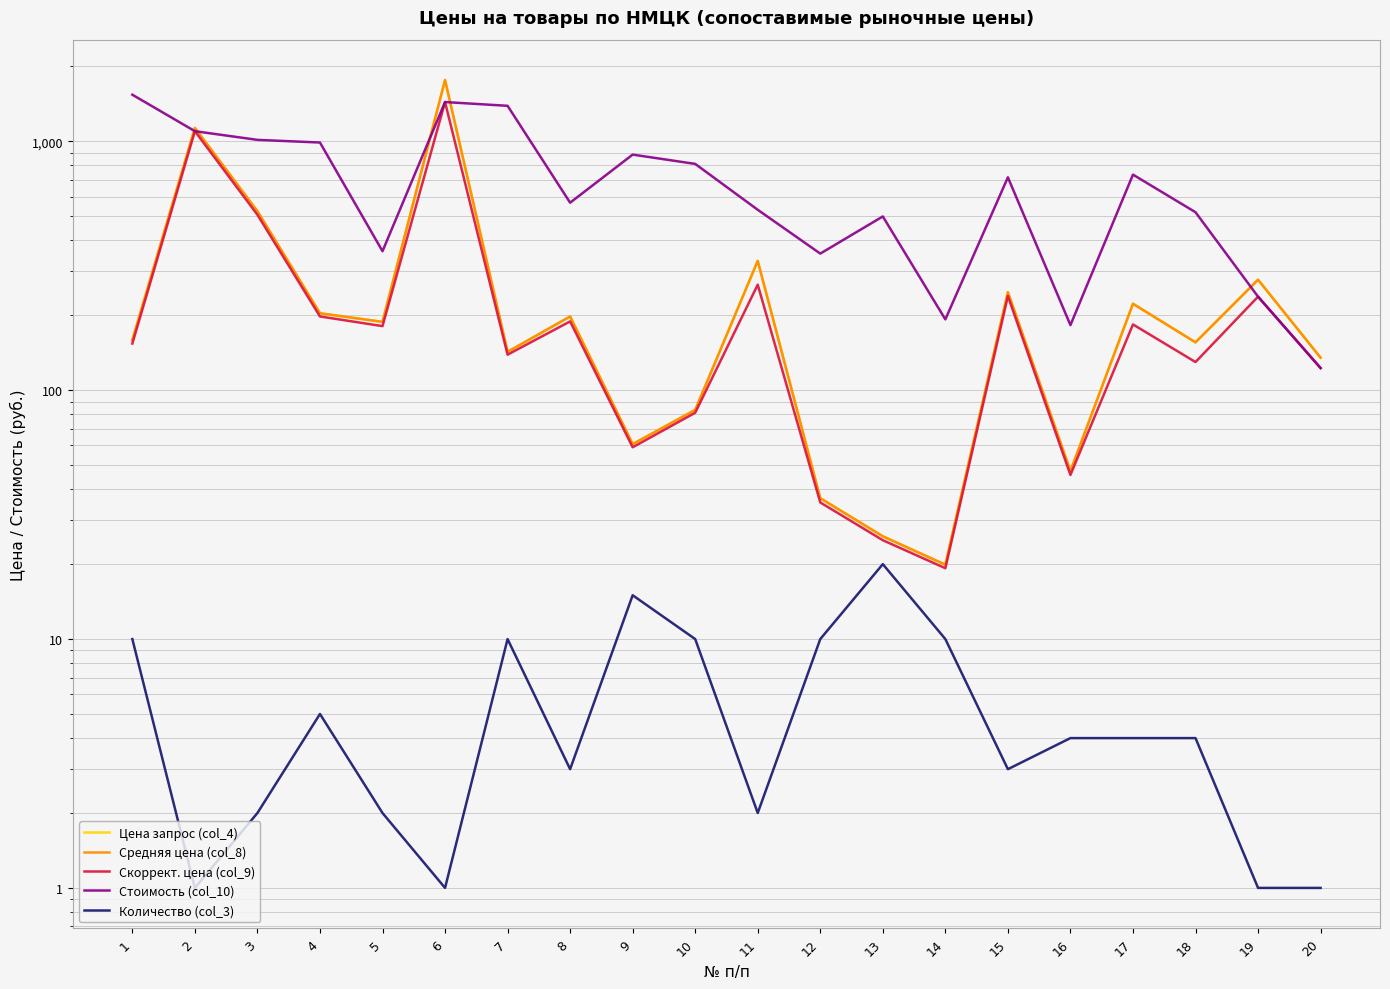

The value of Скоррект. цена (col_9) at 14 is 28.4. True or false?

False